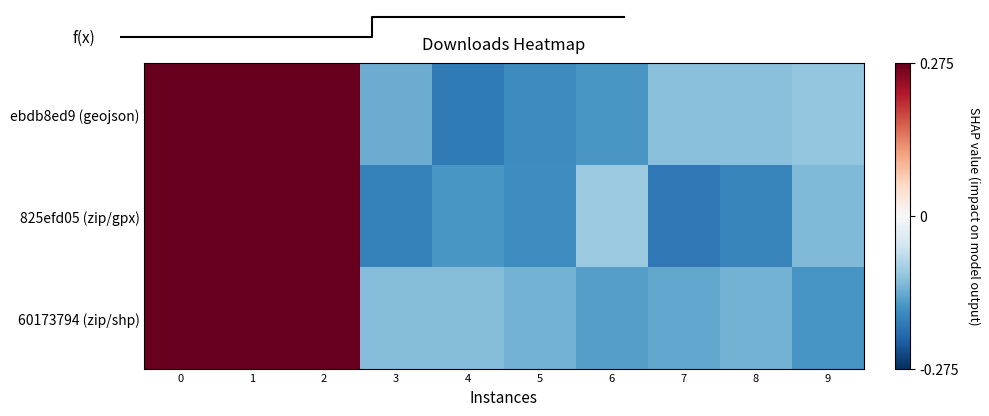

How many positive values does the 825efd05 (zip/gpx) series have?

3